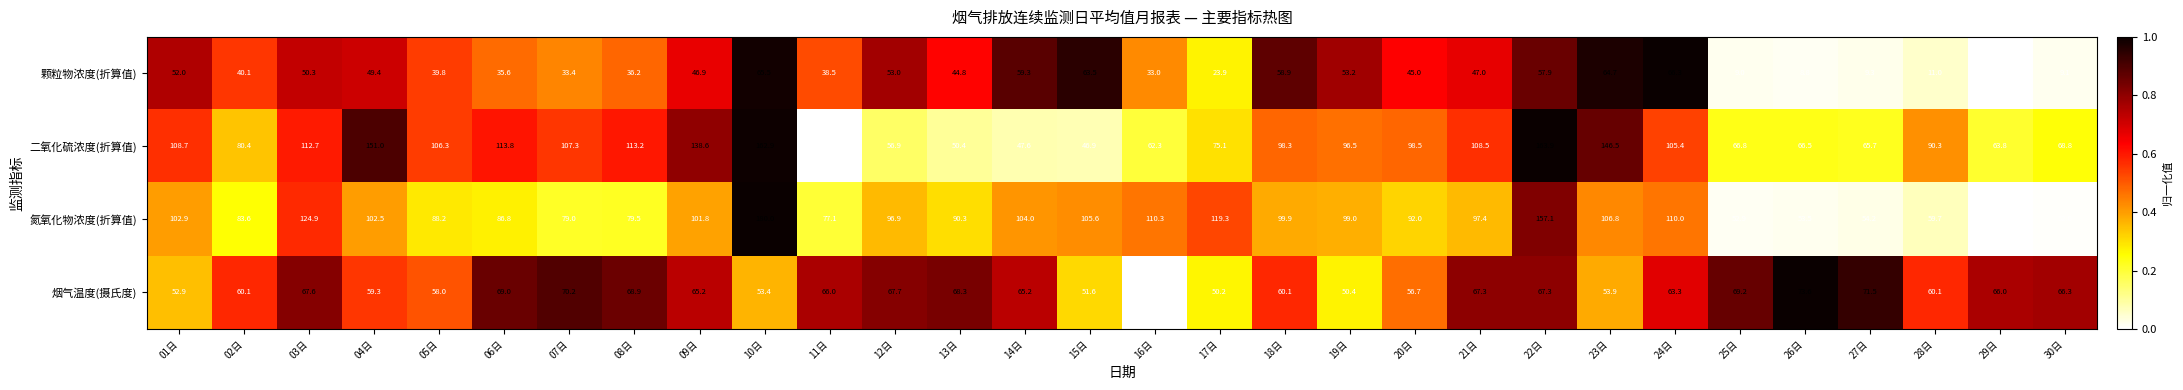

How many data points does each series have?

30